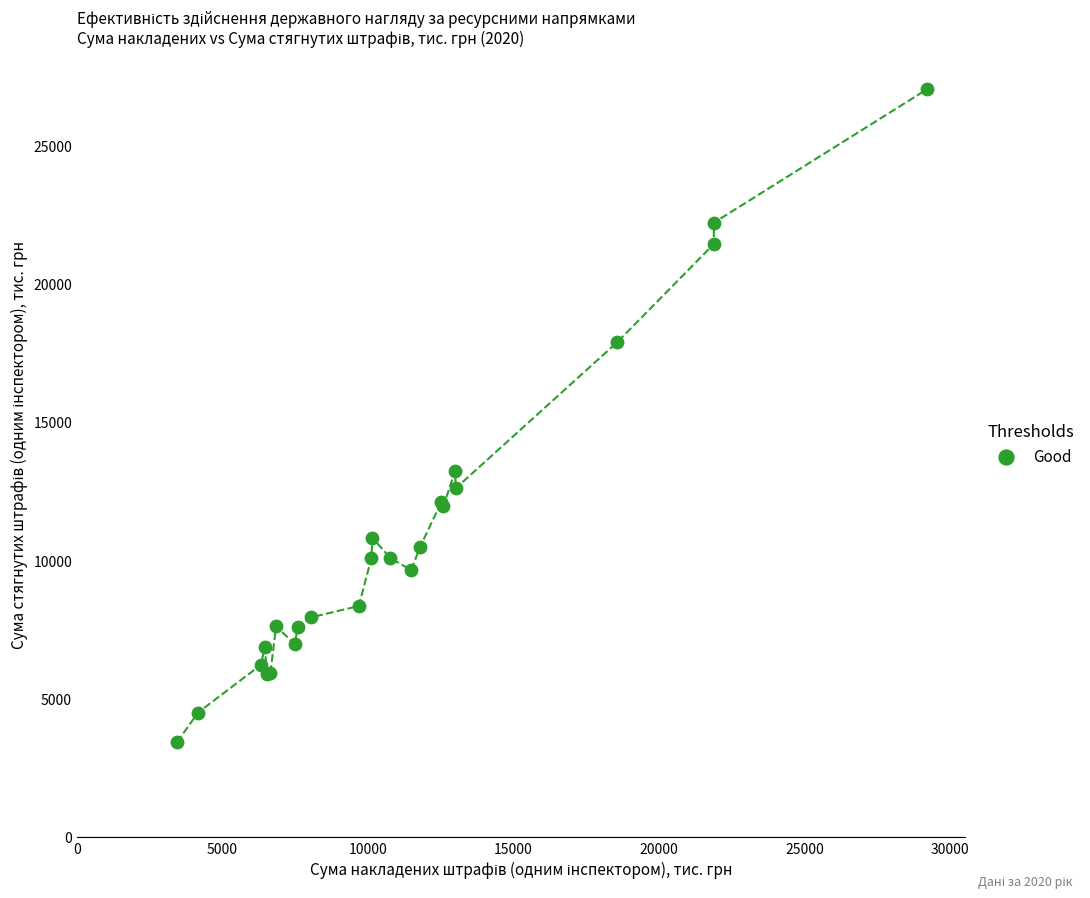

What Y value in the scatter plot is closest to 15221?

13238